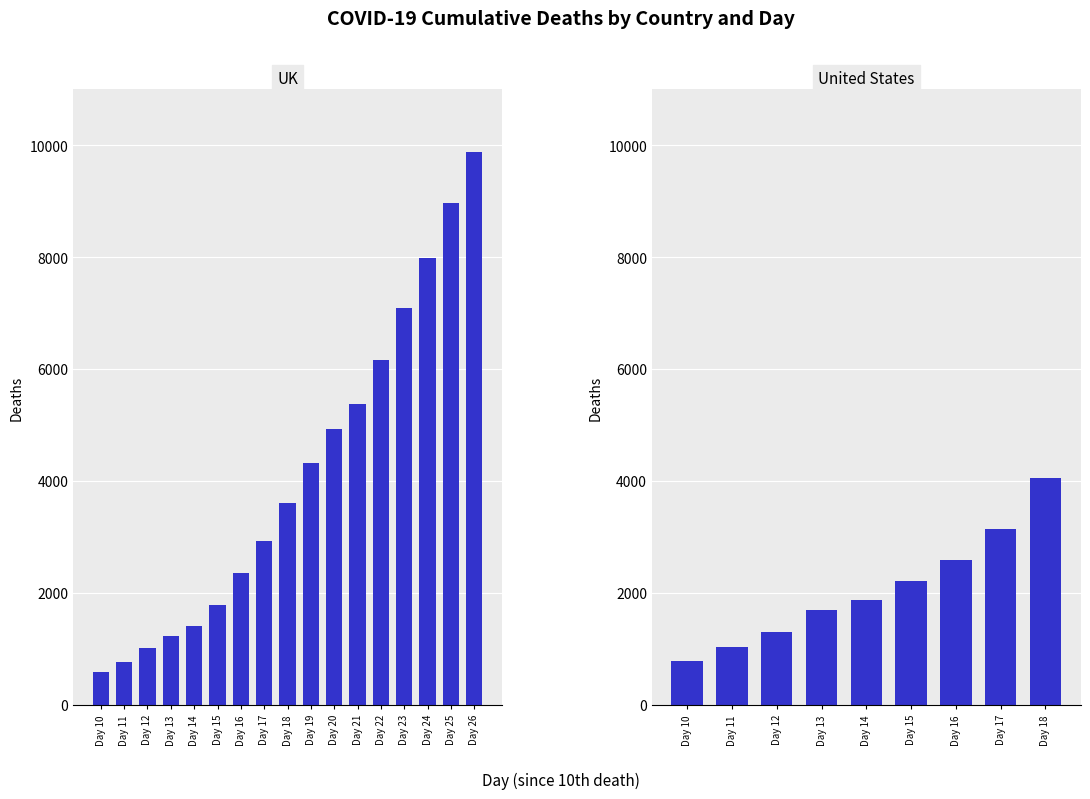

What is the value of the 10th bar from the left?

4313